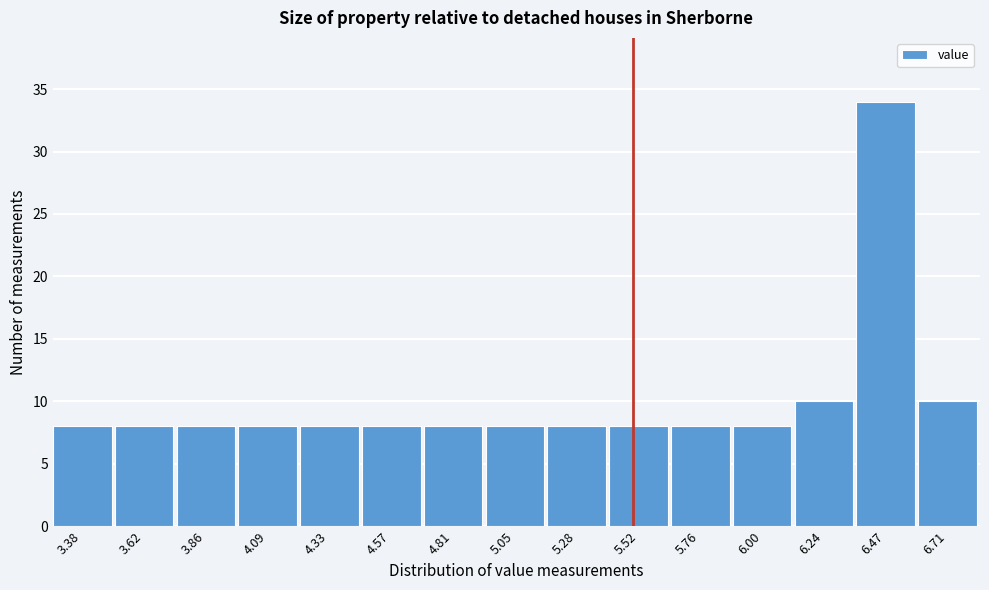

Reading left to right, extract all data points from this chart.

3.38=8	3.62=8	3.86=8	4.09=8	4.33=8	4.57=8	4.81=8	5.05=8	5.28=8	5.52=8	5.76=8	6.00=8	6.24=10	6.47=34	6.71=10